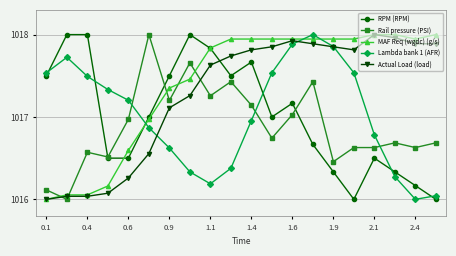

After their last crossing, which series has the higher values: Lambda bank 1 (AFR) or MAF Req (wgdc) (g/s)?

MAF Req (wgdc) (g/s)